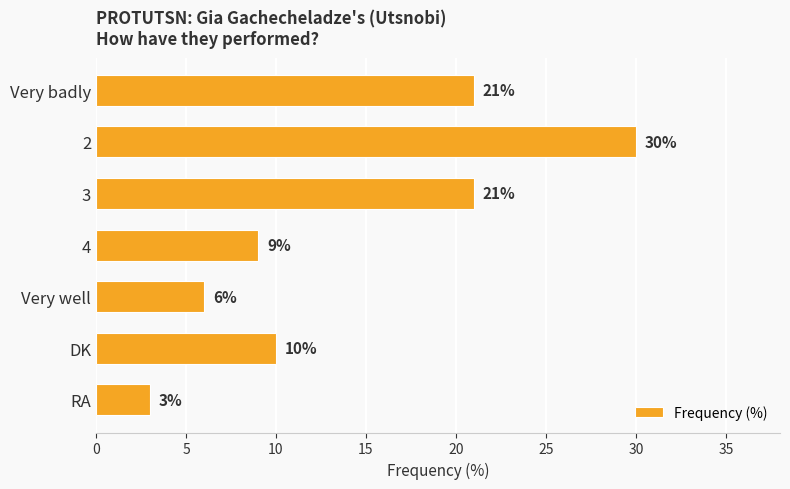

Reading top to bottom, transcribe all the data shown in this chart.

21	30	21	9	6	10	3